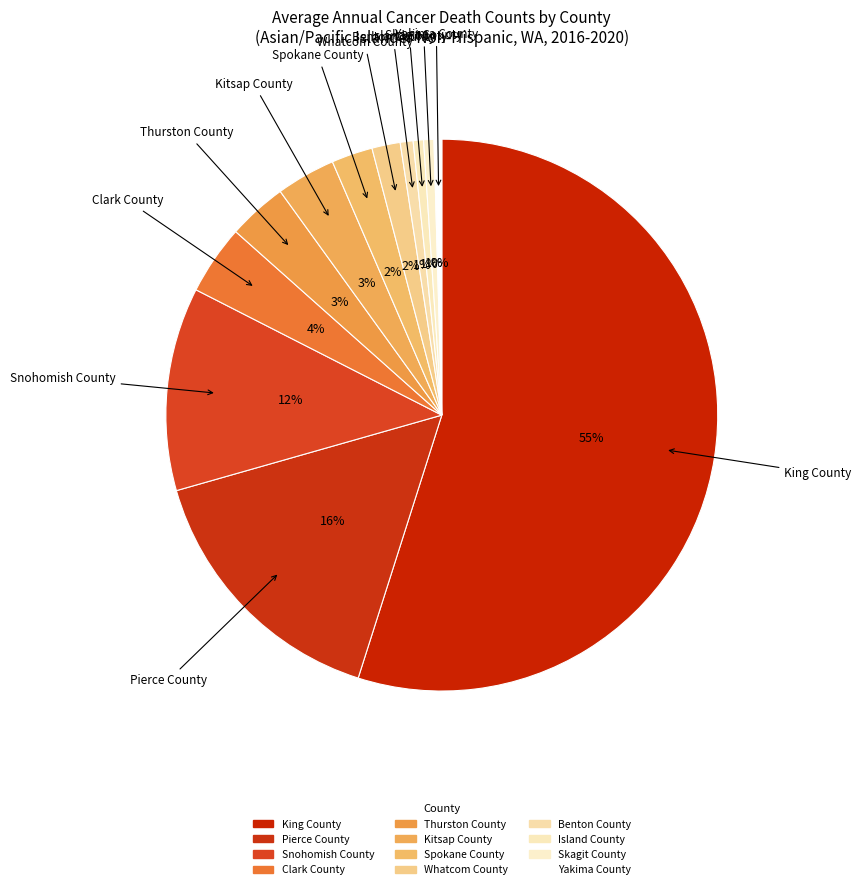

Is there any slice that represents more than half of the pie?

Yes